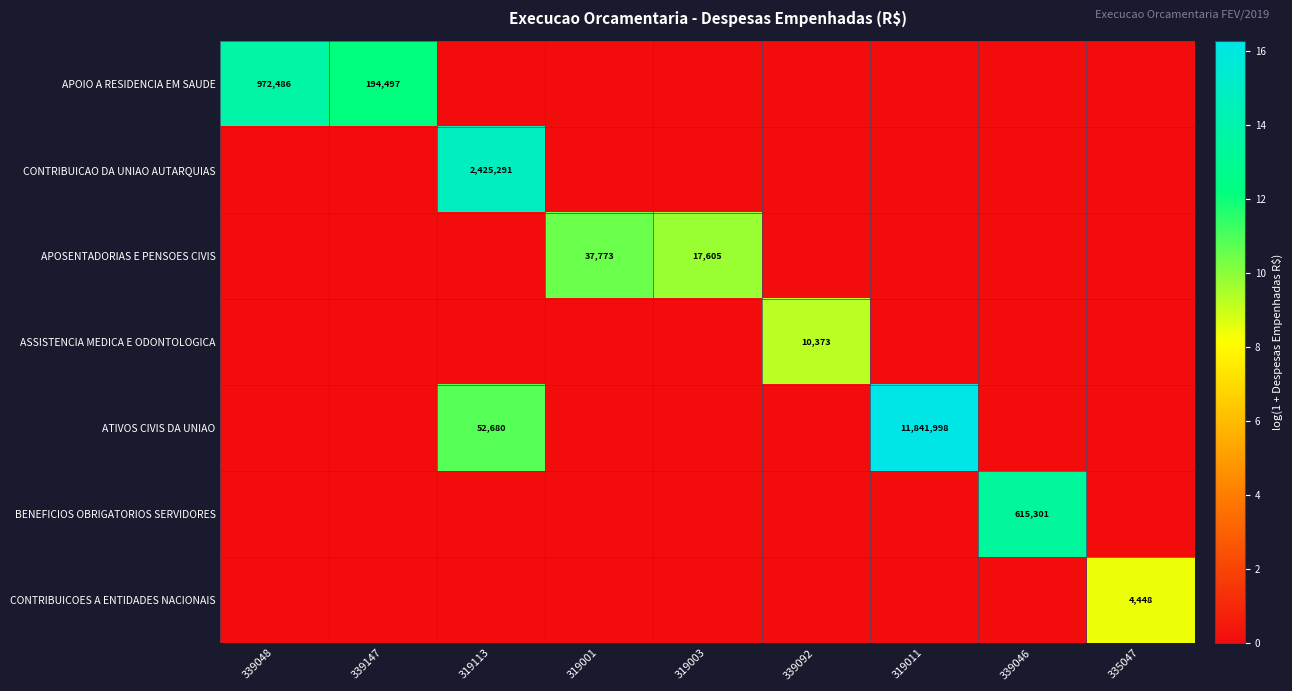

Count the number of data series in this chart.

7